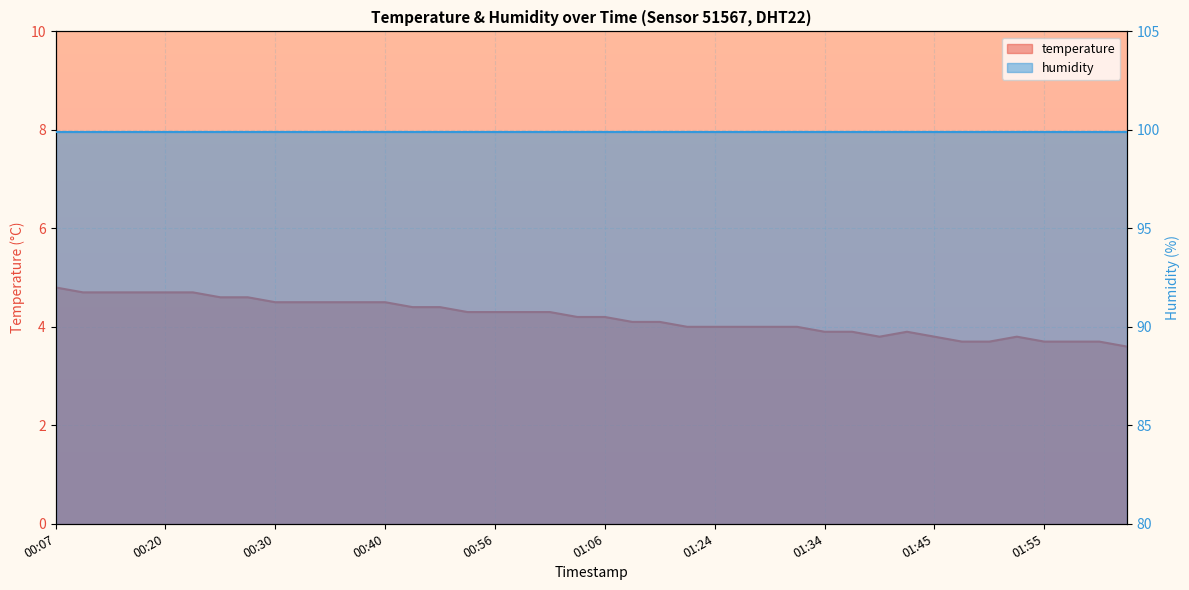

Where is the data nearest to the value 4?

01:21